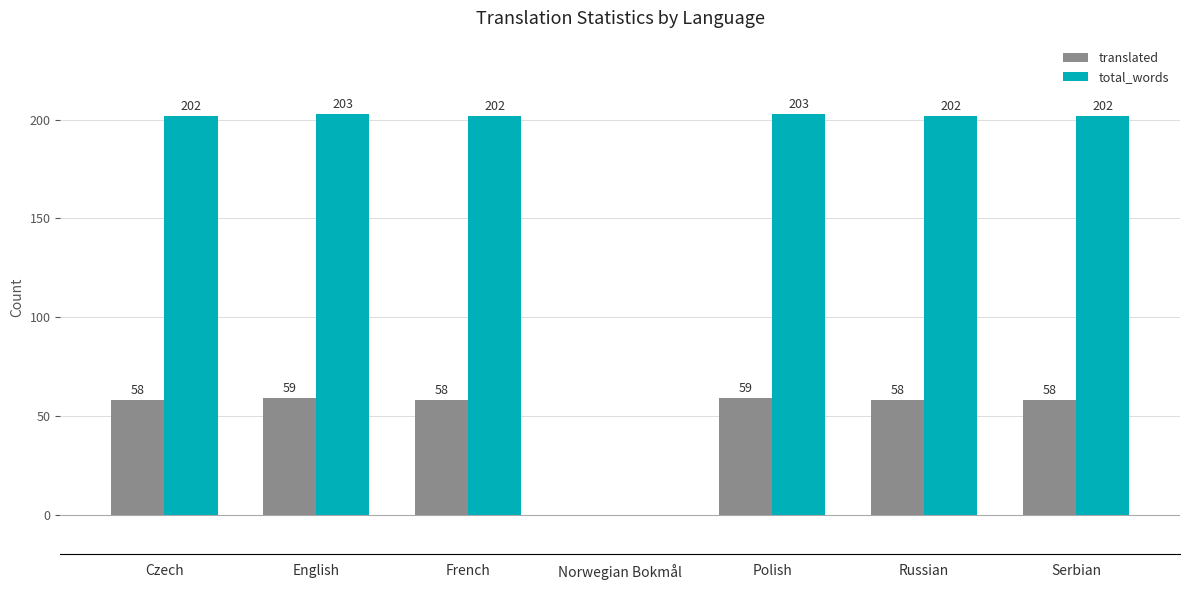

Reading left to right, extract all data points from this chart.

translated: Czech=58	English=59	French=58	Norwegian Bokmål=0	Polish=59	Russian=58	Serbian=58
total_words: Czech=202	English=203	French=202	Norwegian Bokmål=0	Polish=203	Russian=202	Serbian=202